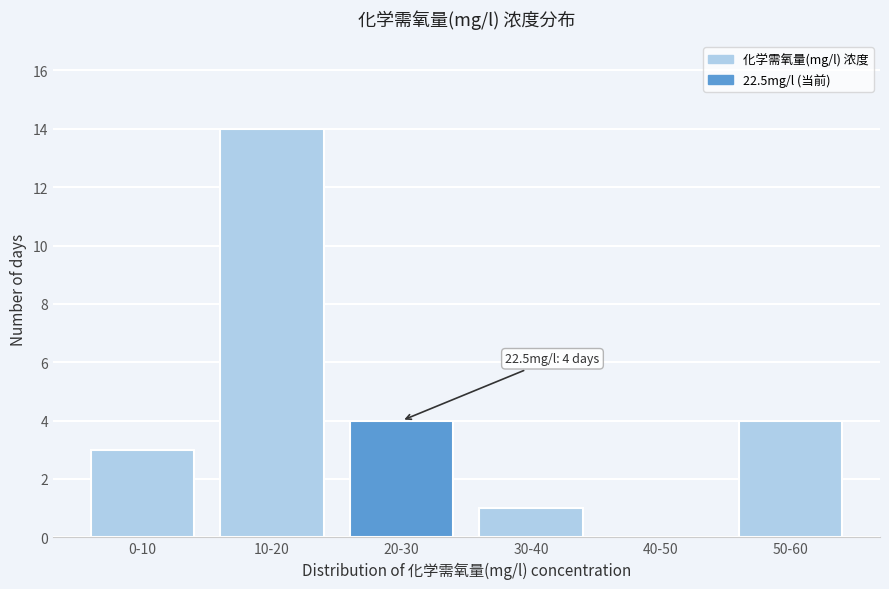

Reading left to right, transcribe all the data shown in this chart.

0-10=3	10-20=14	20-30=4	30-40=1	40-50=0	50-60=4